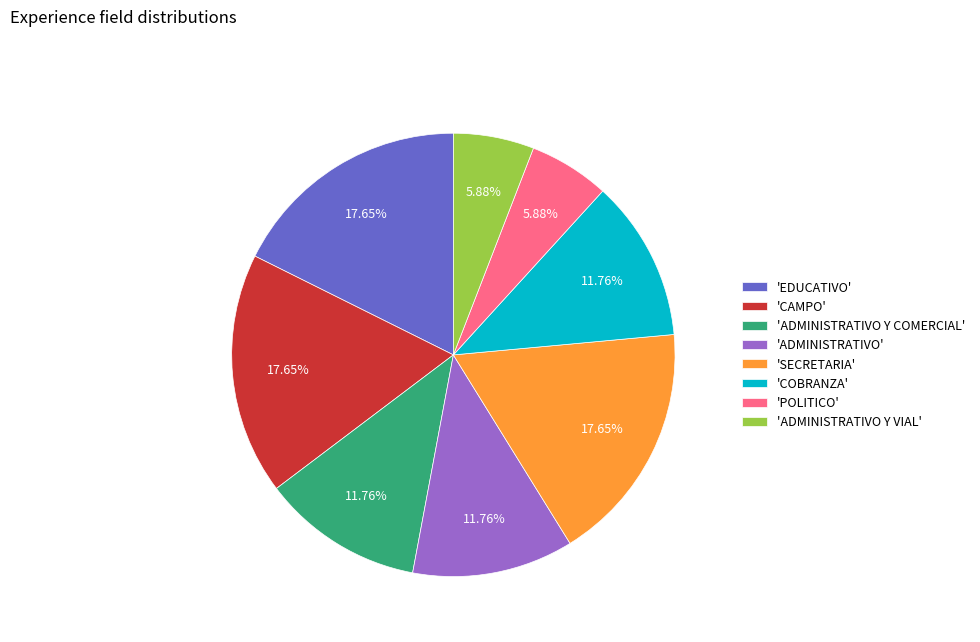

Count the number of slices in the pie.

8